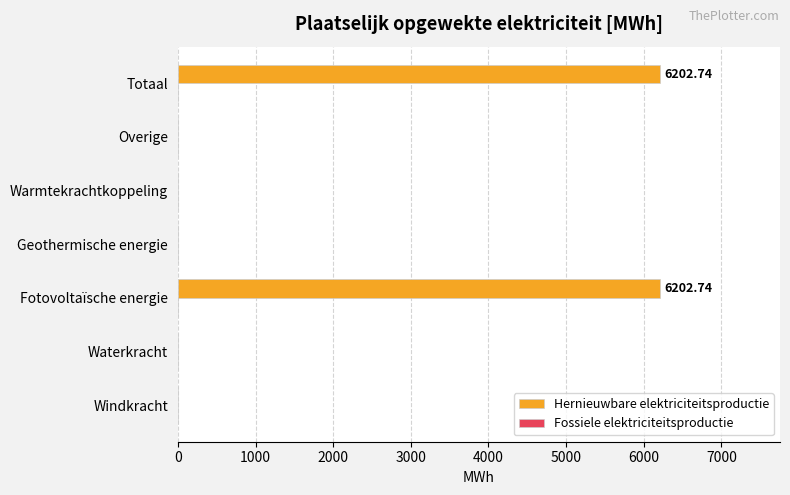

What is the sum of all values?

12405.5